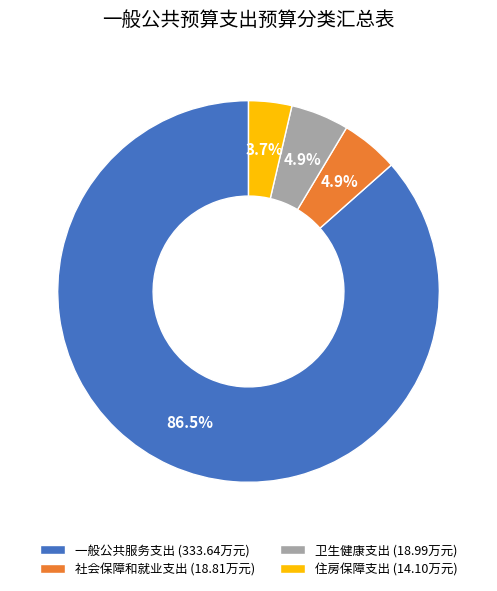

The 一般公共服务支出 slice represents 97% of the pie. True or false?

False